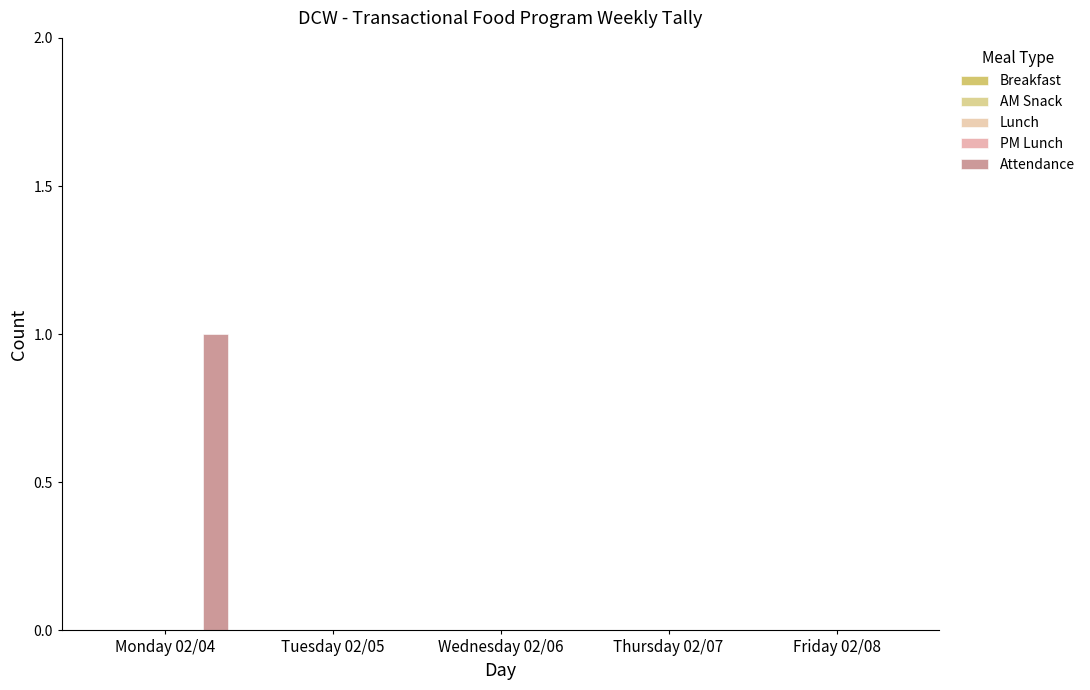

How many data points does each series have?

5